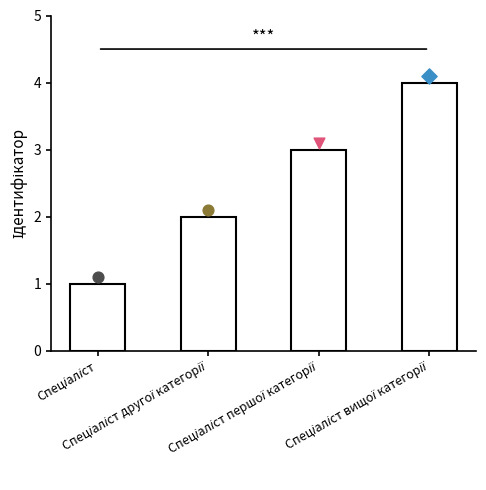

What is the ratio of the value at Спеціаліст першої категорії to the value at Спеціаліст?

3.0